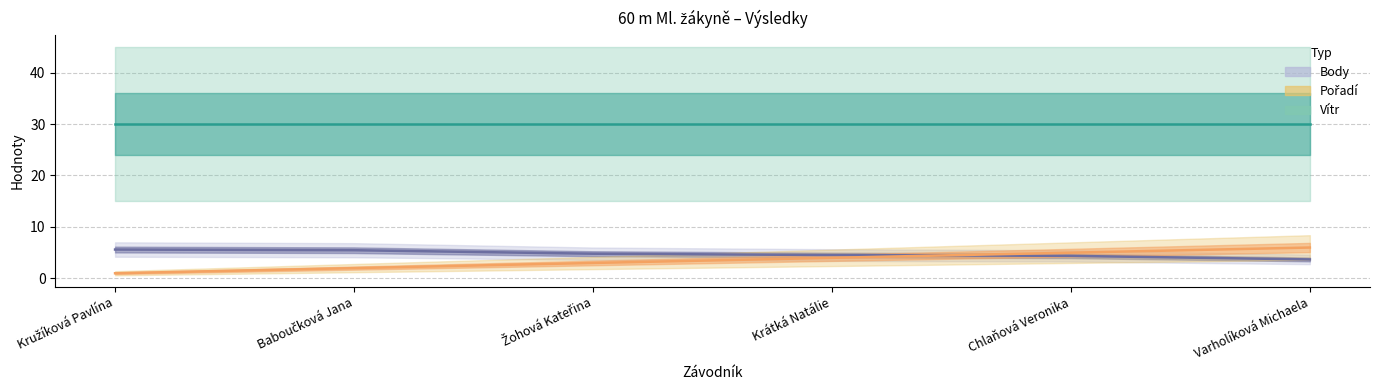

What is the label of the 3rd point from the right?

Krátká Natálie